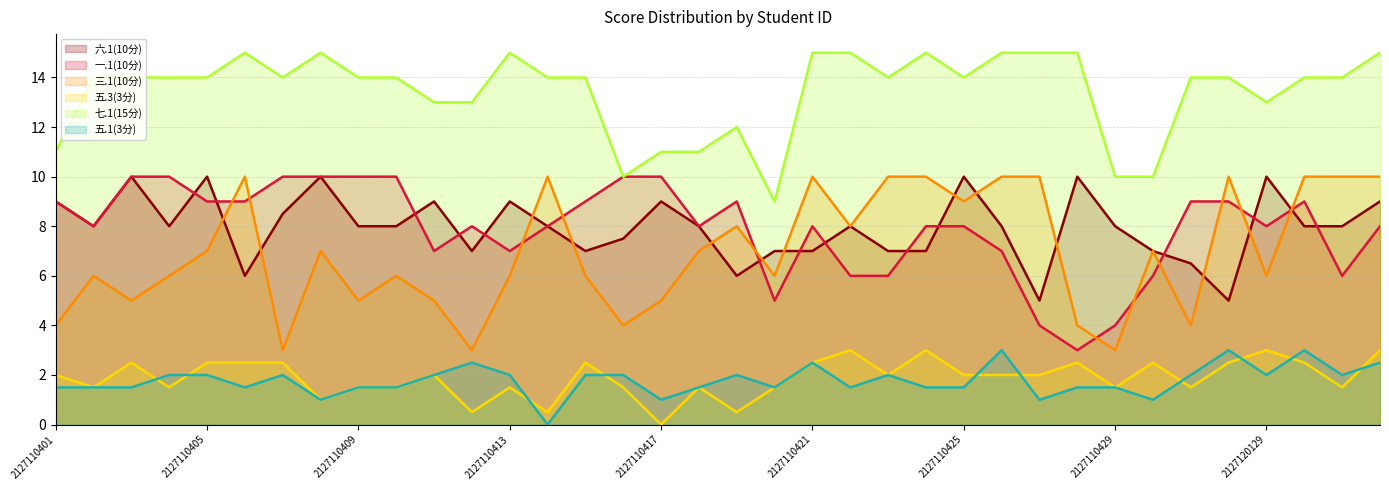

Count the number of categories in the chart.

36